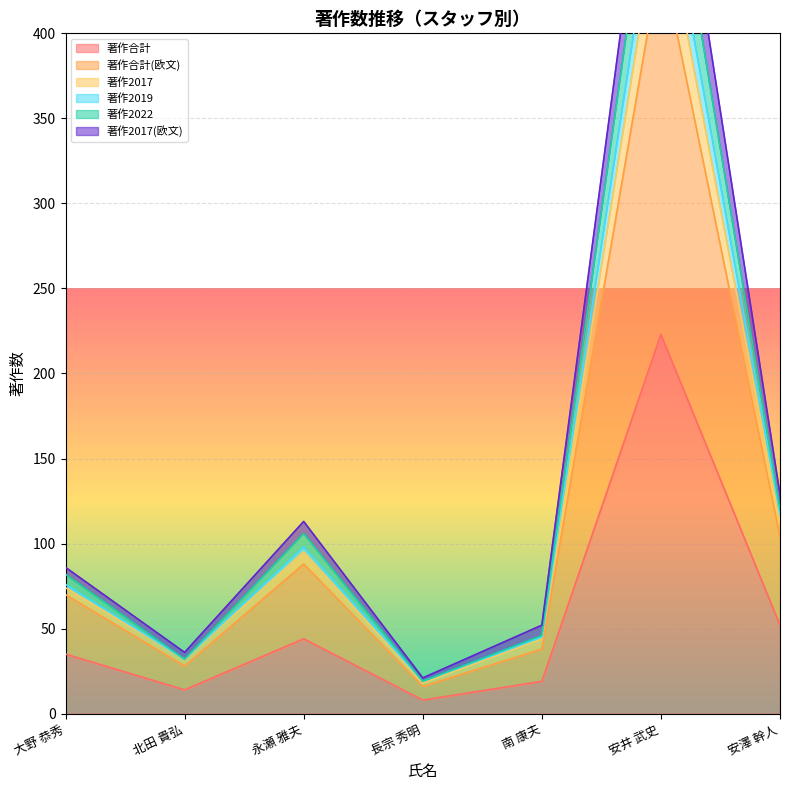

What is the maximum value for 著作合計?

223